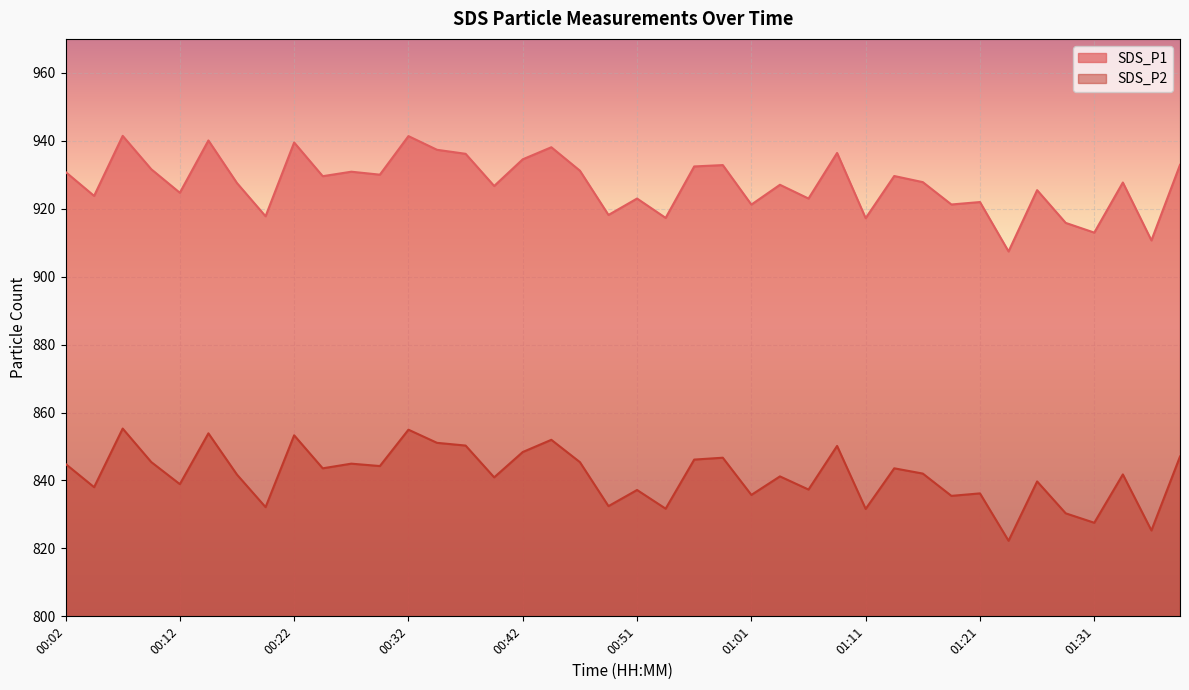

What is the sum of the SDS_P2 values at 00:15 and 01:04?

1695.1